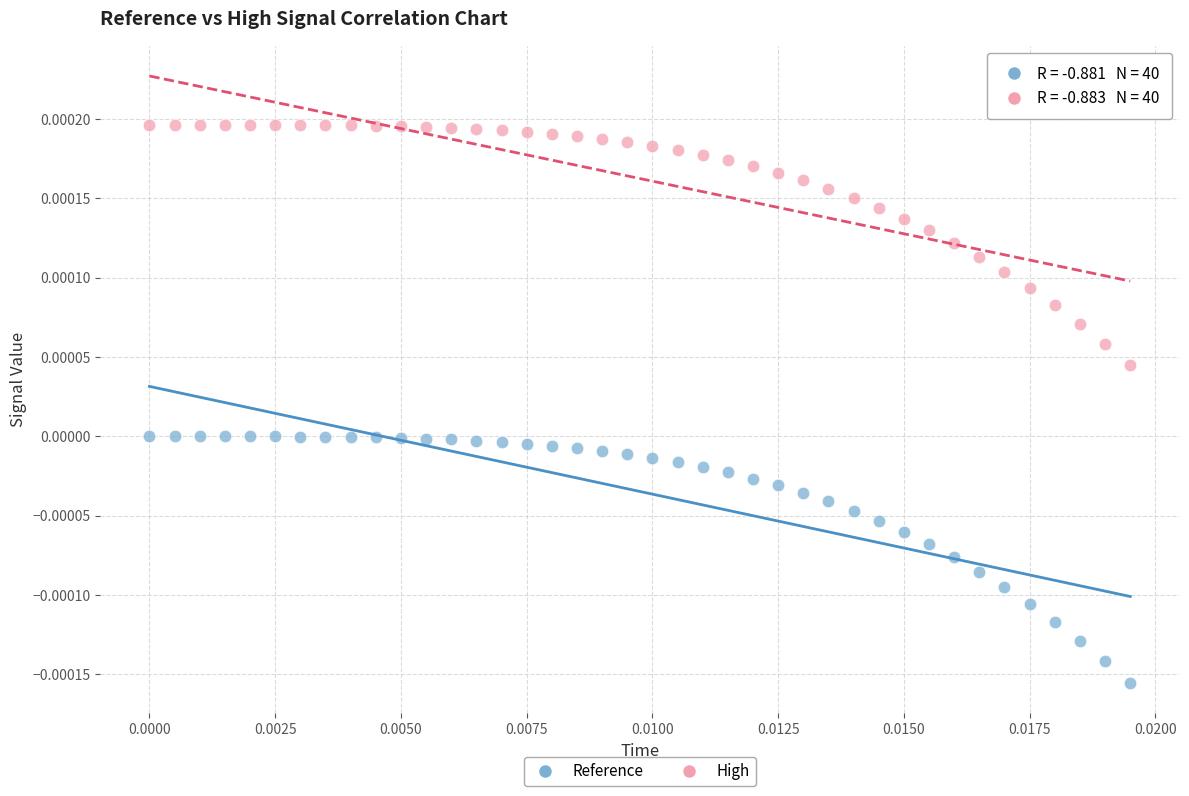

Which series has the largest Y range (max minus min)?

Reference